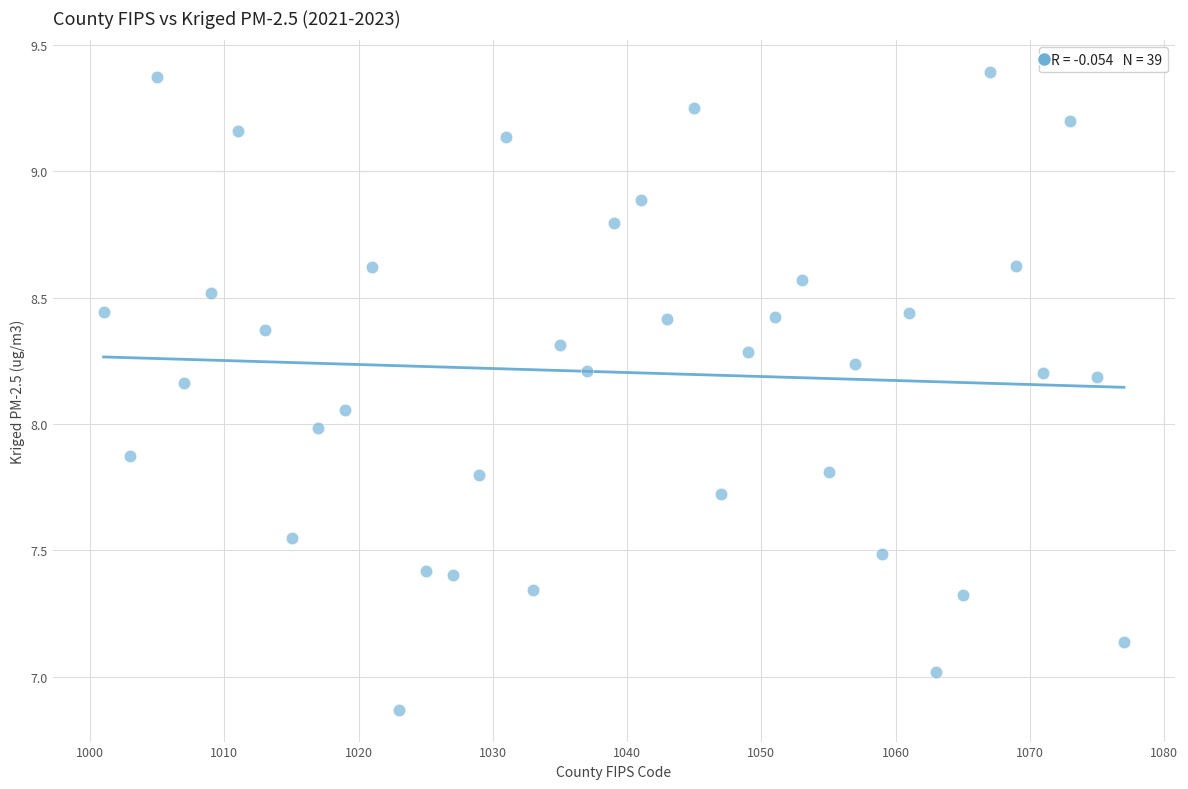

What is the range of Y values (max minus min)?

2.5